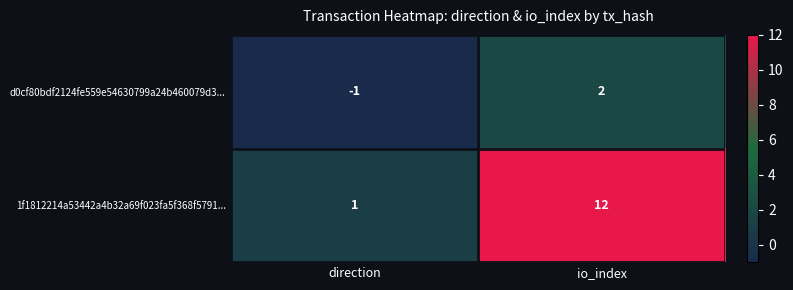

At how many categories does at least one series exceed 7?

1